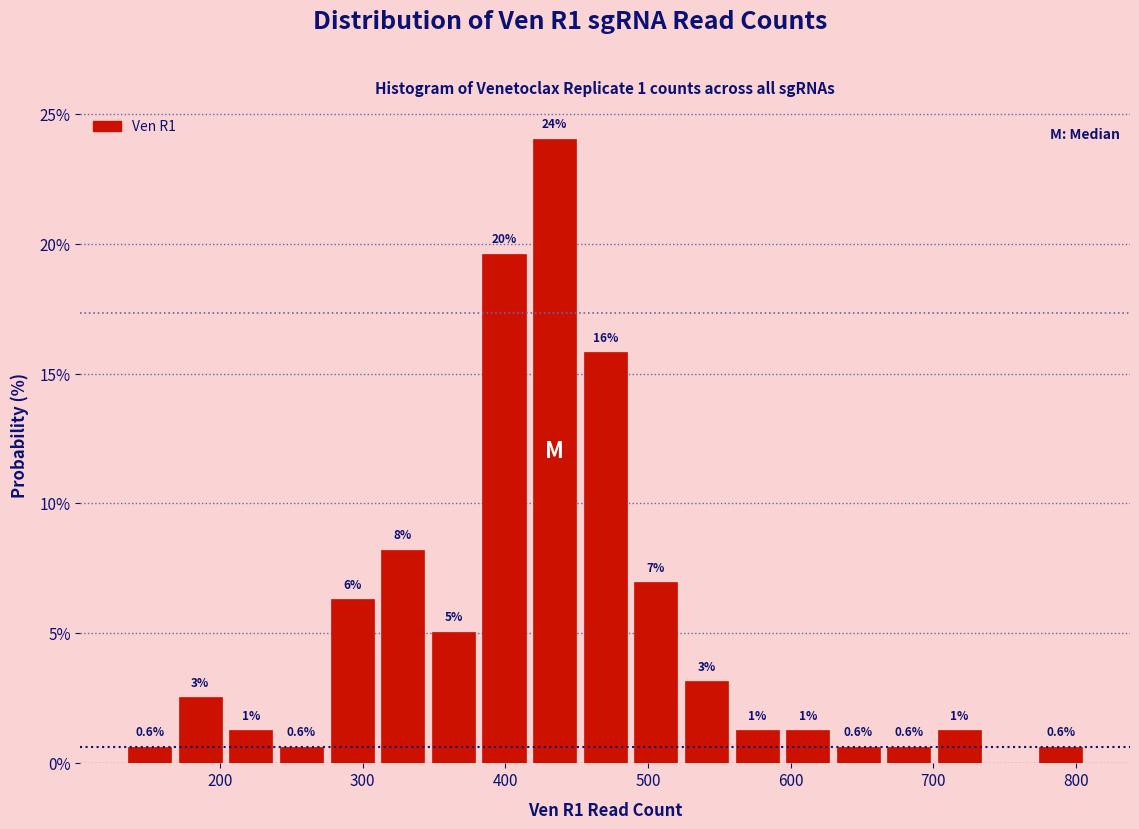

Read against the x-axis, roughly where is the centre of the tallest bar?

430